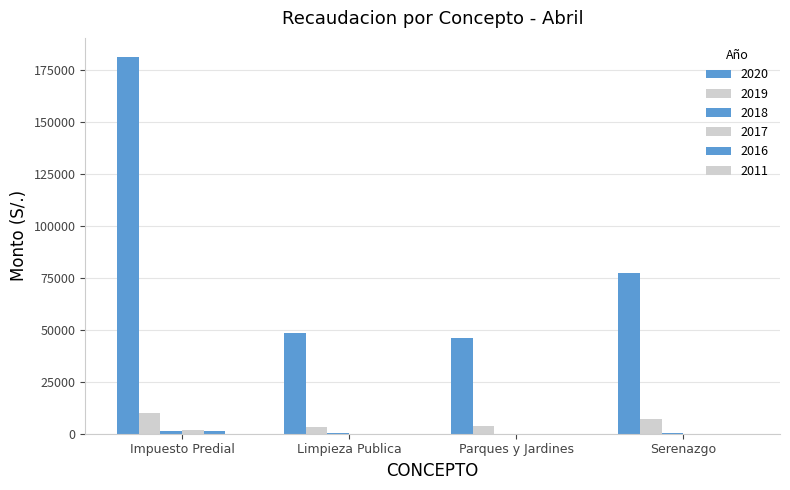

Are the bars grouped side by side (vs. stacked)?

Yes